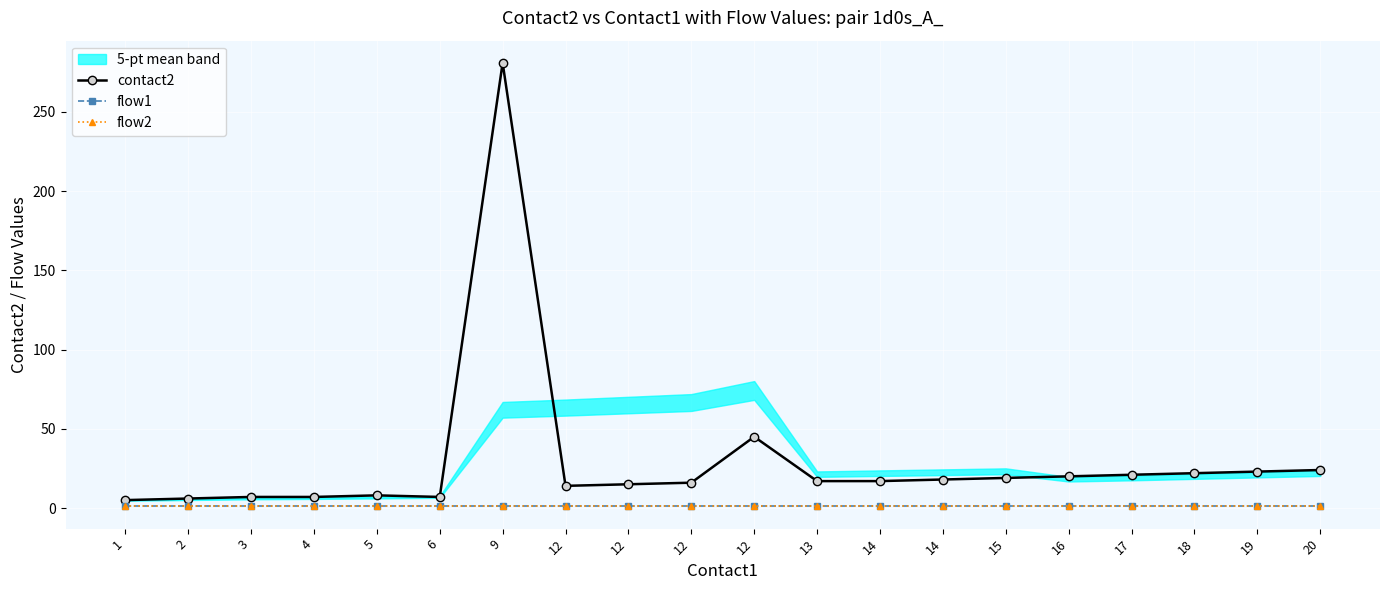

Which label corresponds to the smallest value in the chart?

1